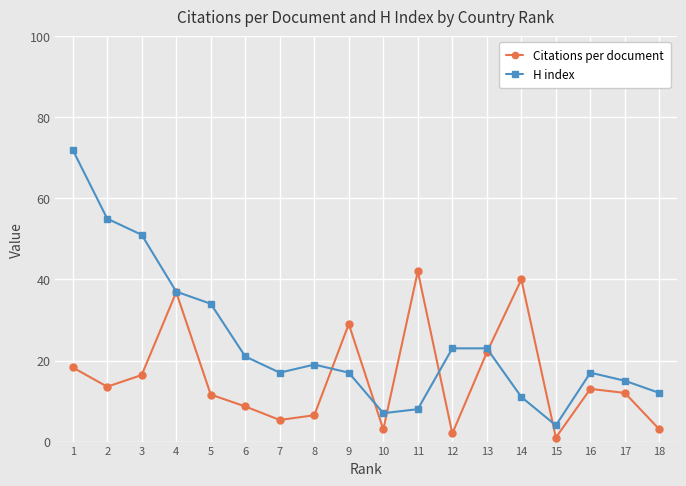

Which series has the largest range (max minus min)?

H index